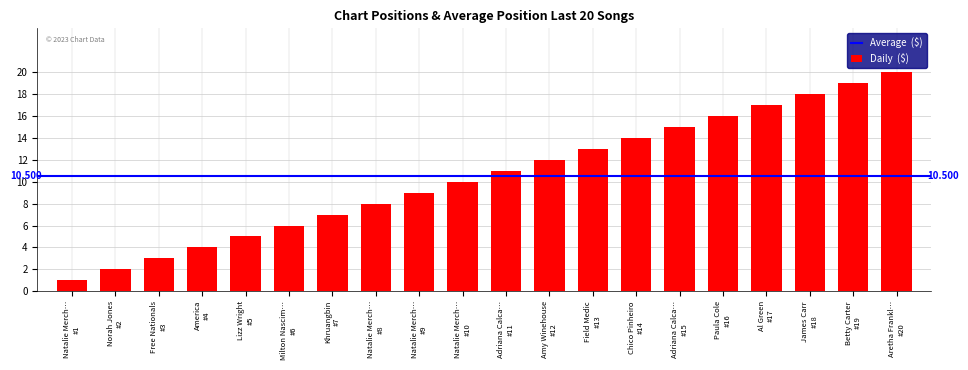

Are the bars grouped side by side (vs. stacked)?

No